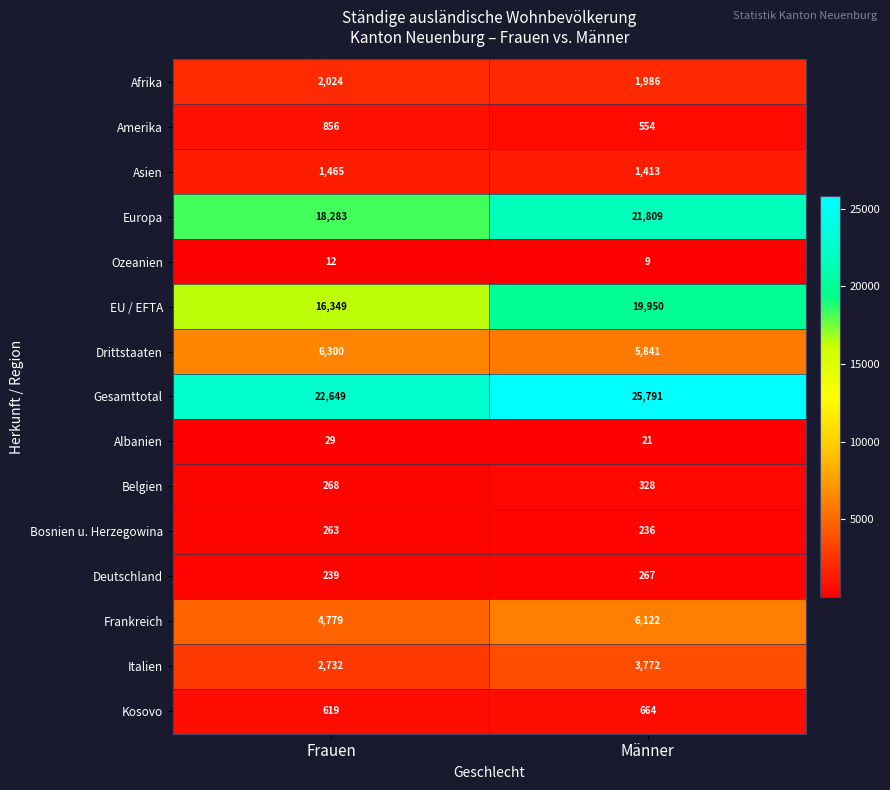

Which series changed the most between Frauen and Männer?

EU / EFTA